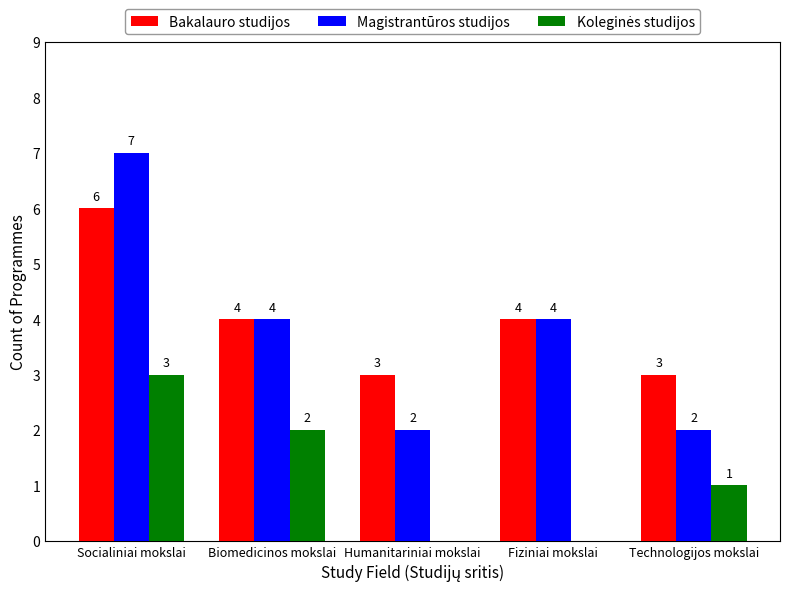

What is the sum of all Bakalauro studijos values?

20